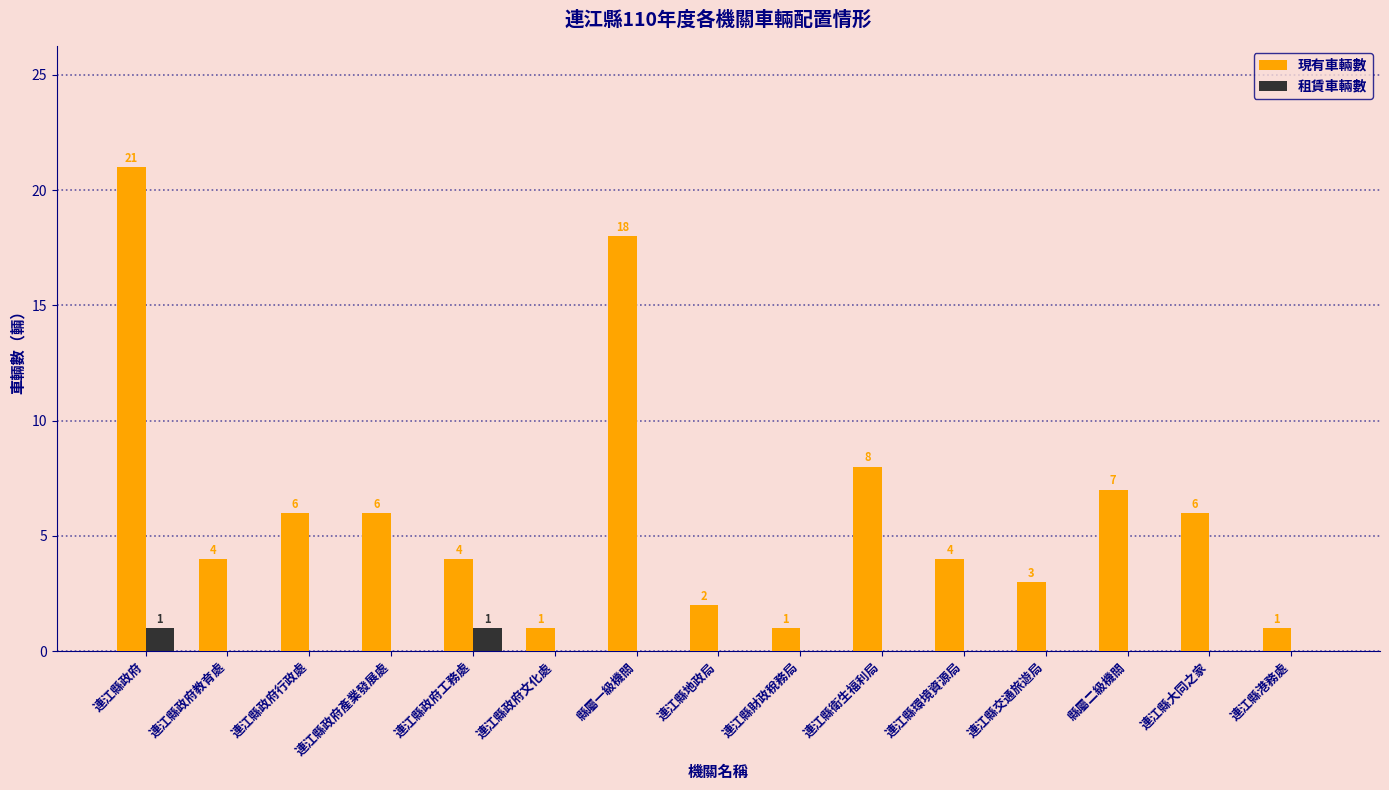

Which series has the widest spread of values?

現有車輛數